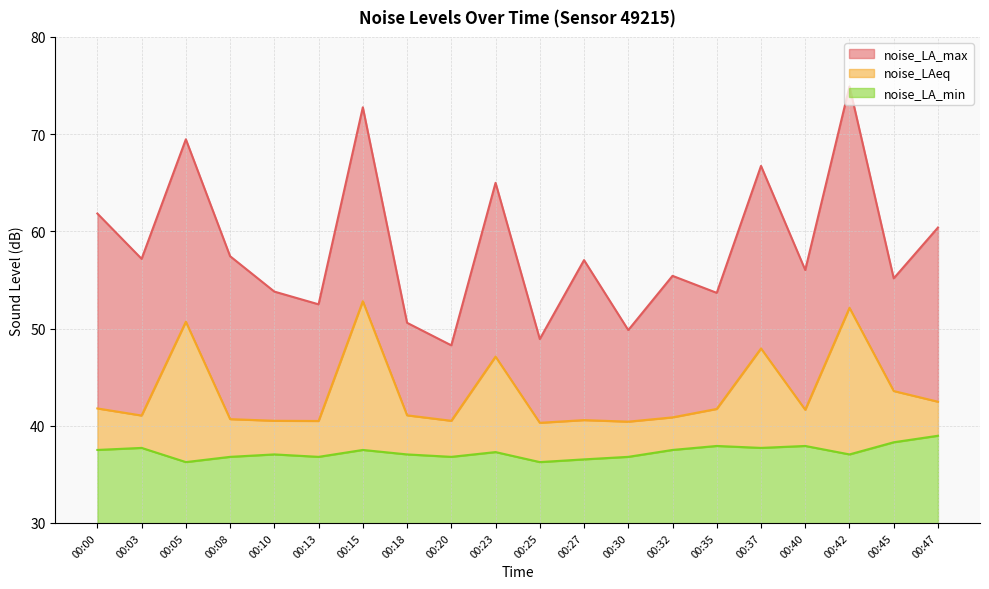

Is it true that noise_LA_max equals 72.8 at 00:15?

True